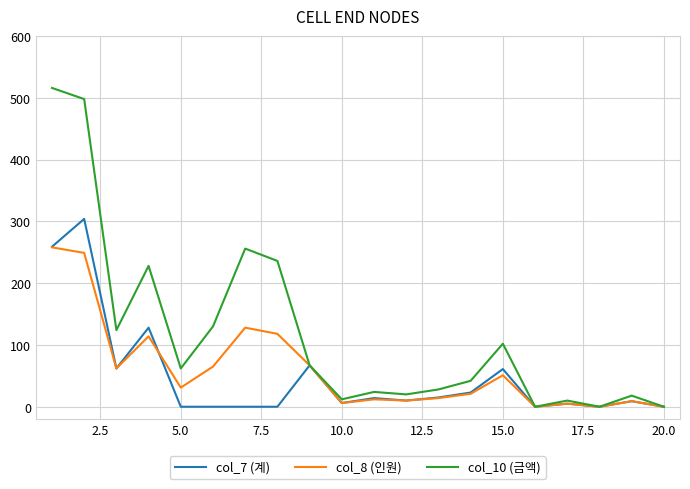

Rank the series by their maximum value, from highest to lowest.

col_10 (금액), col_7 (계), col_8 (인원)